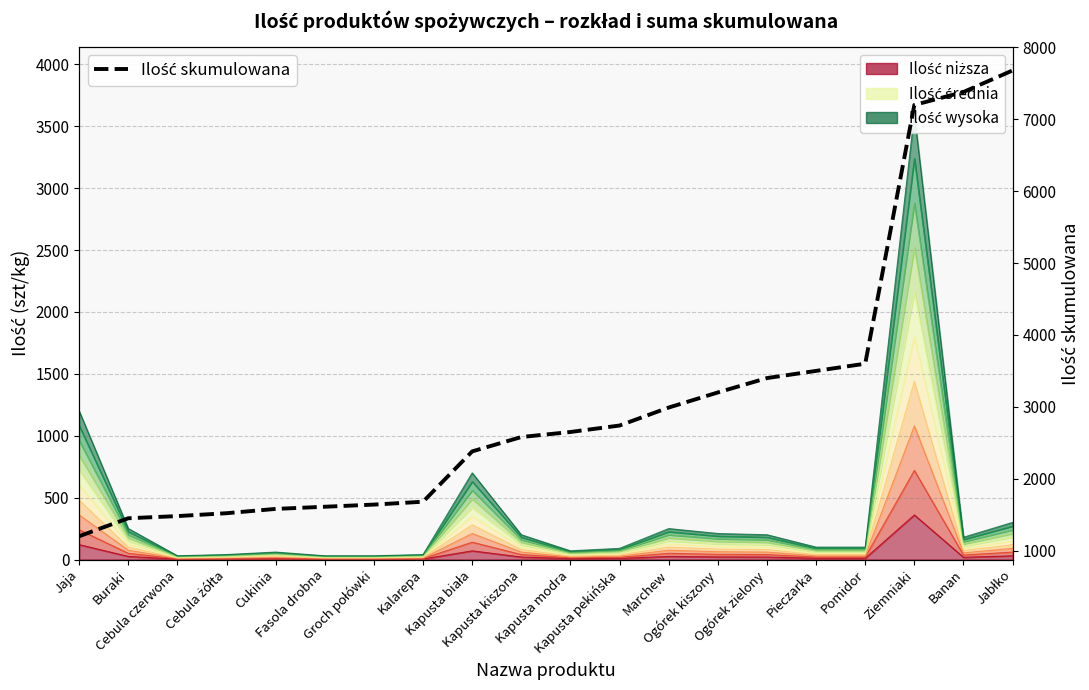

What is the maximum value shown in the chart?

7680